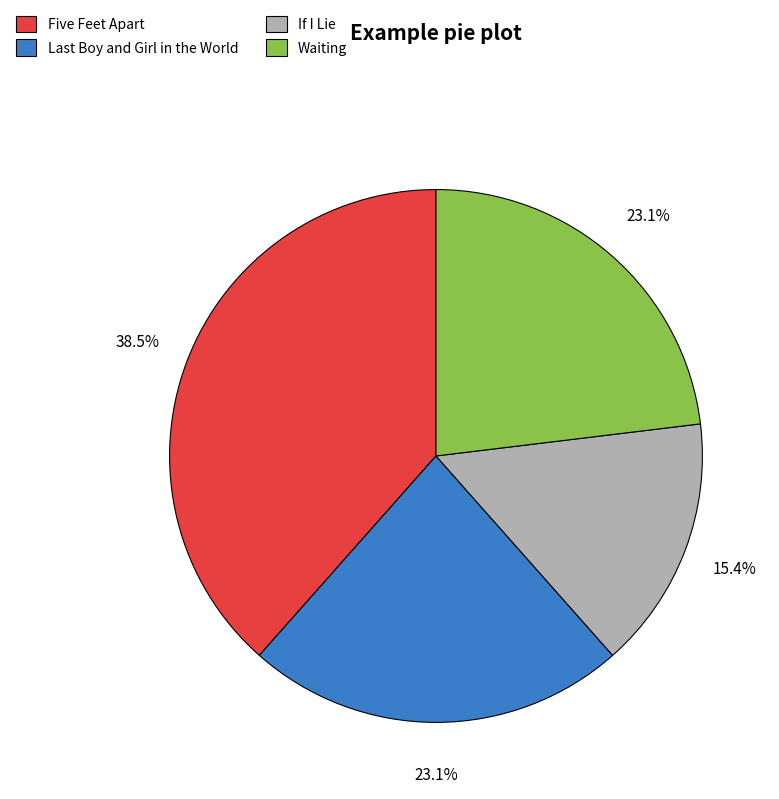

Which category has the biggest portion of the pie?

Five Feet Apart